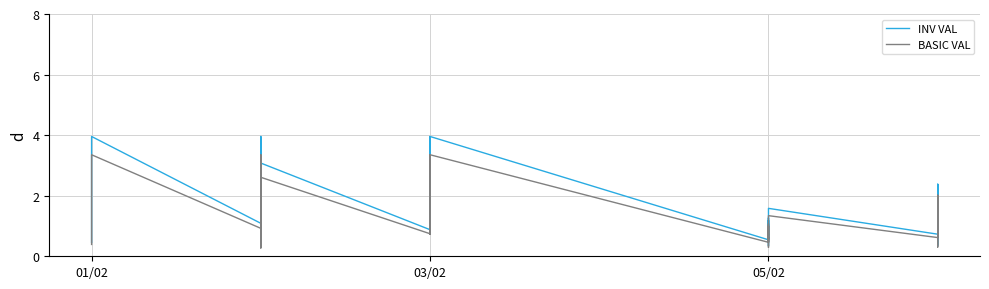

What are all the series names shown in the legend?

INV VAL, BASIC VAL